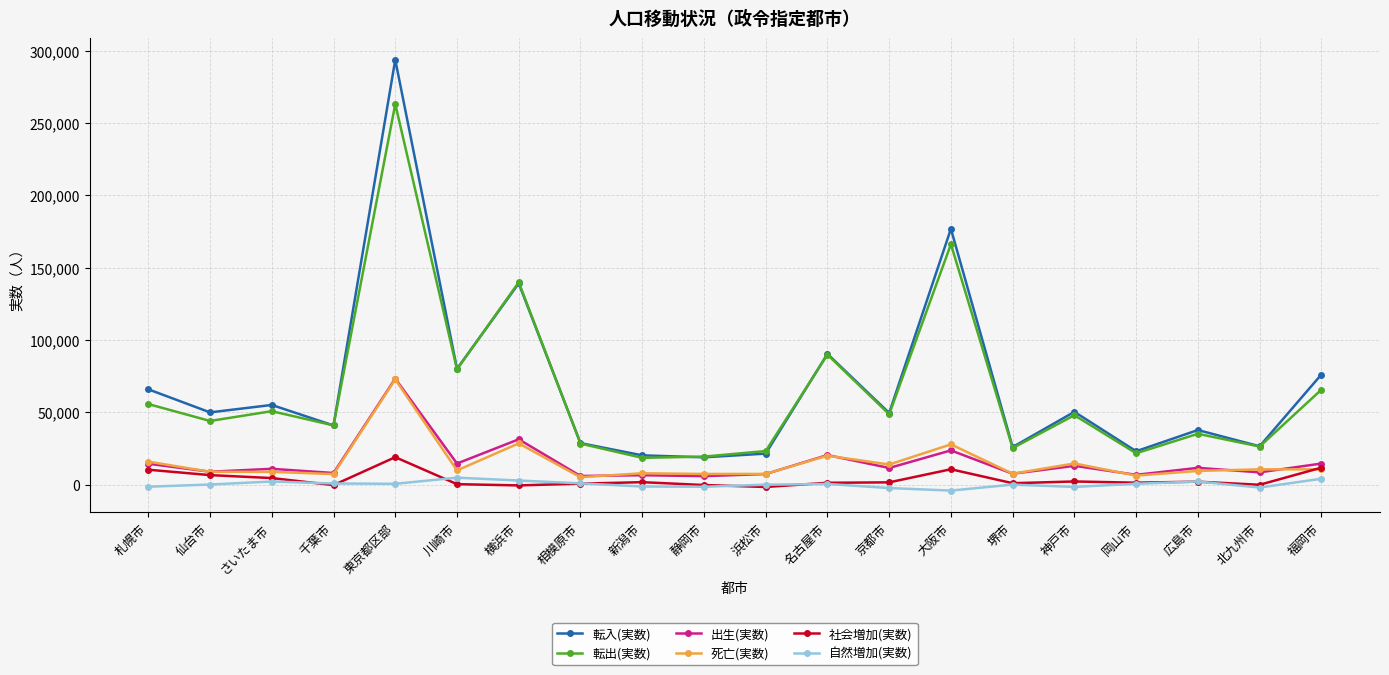

Which series has the largest total across all categories?

転入(実数)